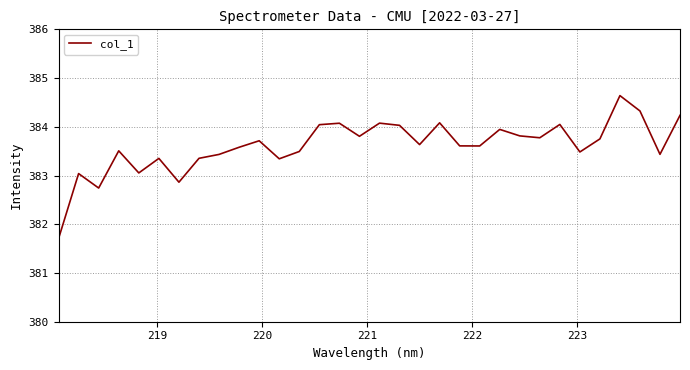

What is the smallest value displayed?

381.7